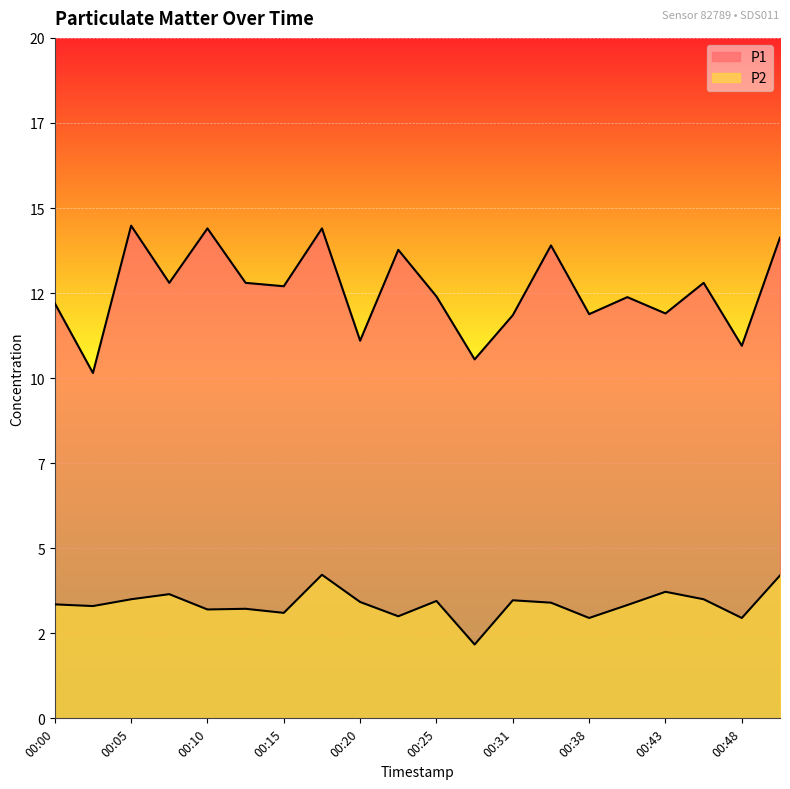

At which label is P2 closest to 3?

00:23